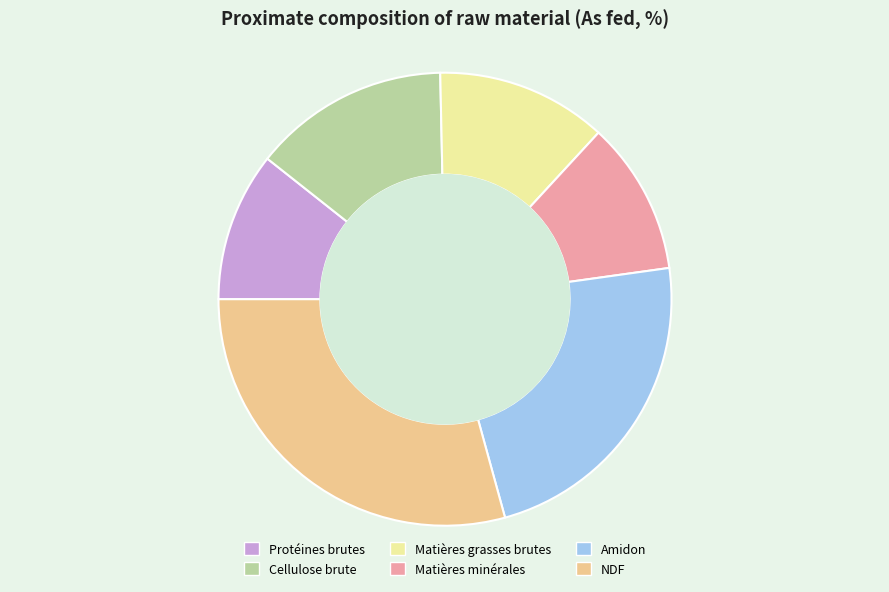

Between Amidon and NDF, which is larger?

NDF